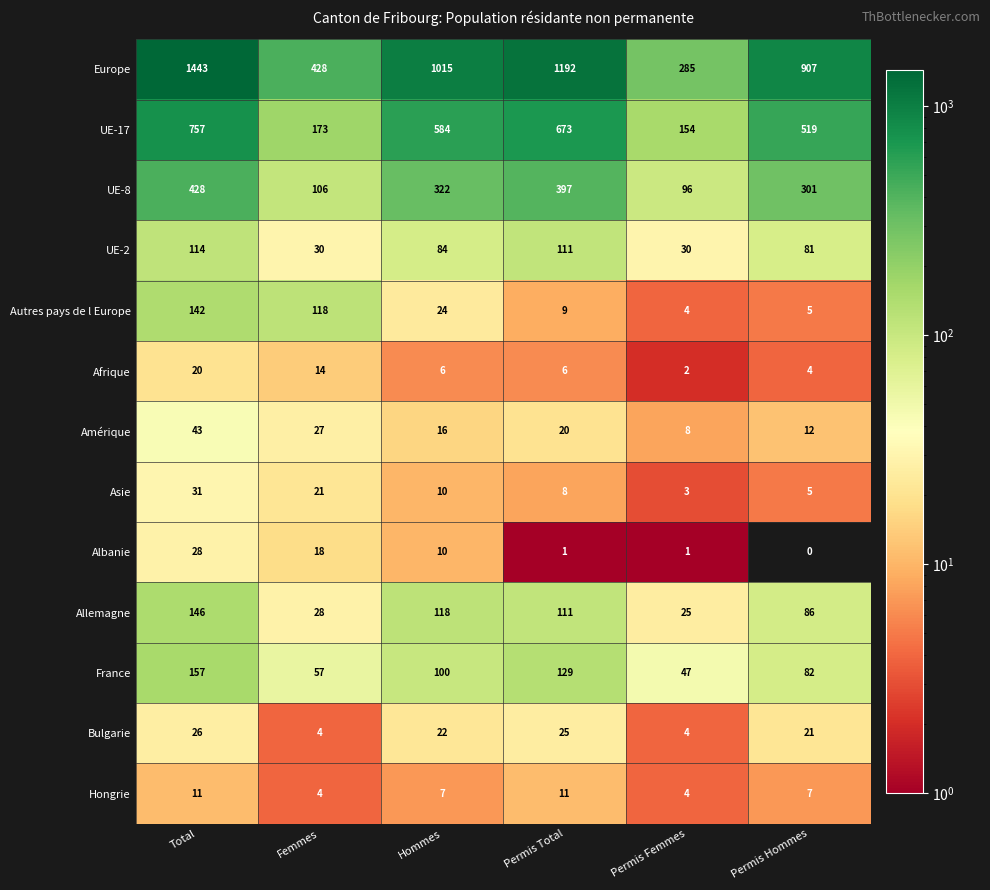

How many values in the UE-2 series are below 84?

3